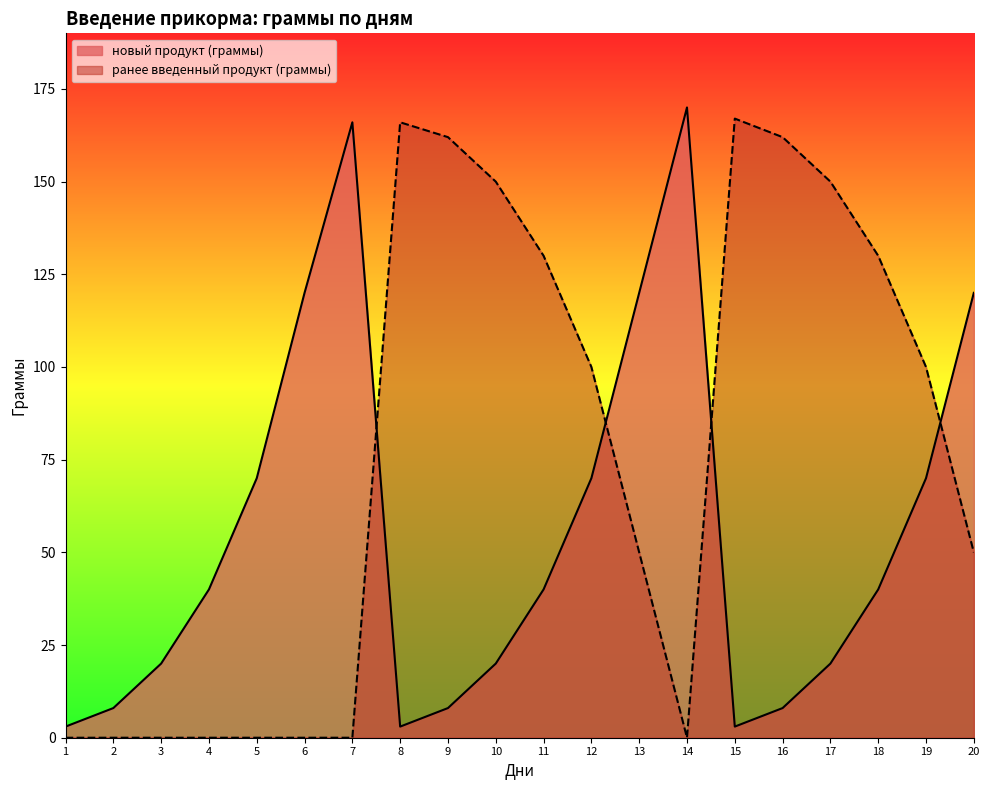

What are all the series names shown in the legend?

новый продукт (граммы), ранее введенный продукт (граммы)